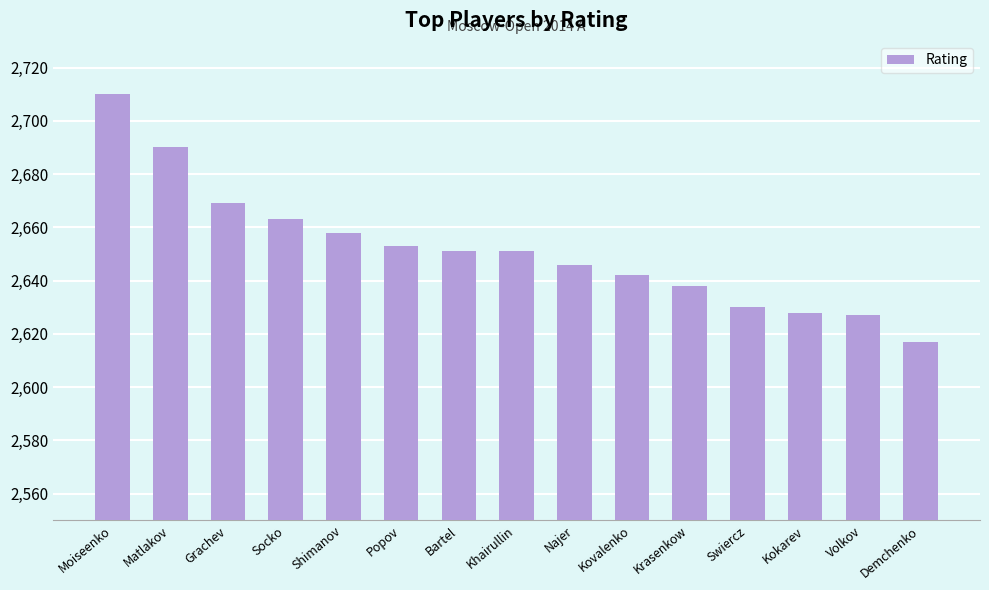

How many categories are shown in the chart?

15